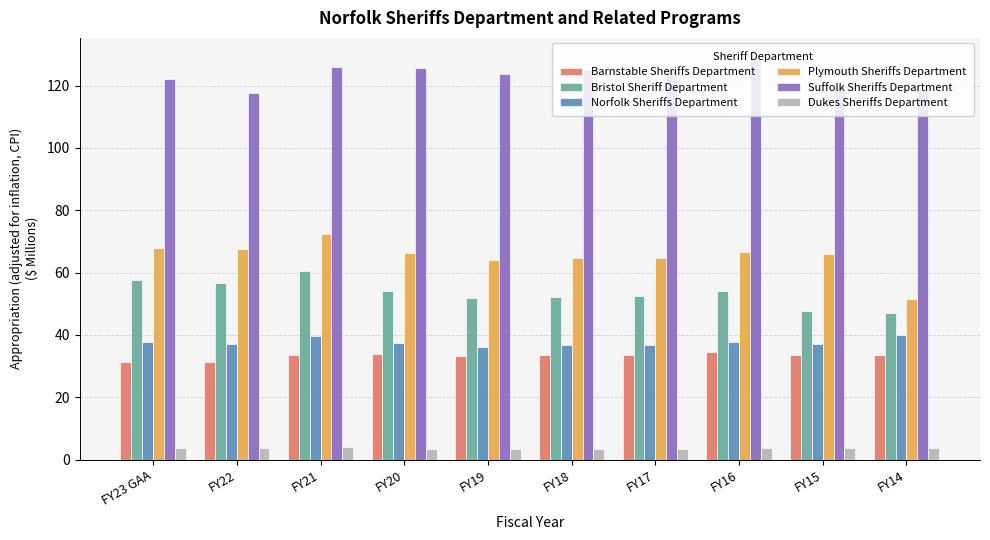

What is the value of the Plymouth Sheriffs Department bar at the 3rd from the left?

72.2